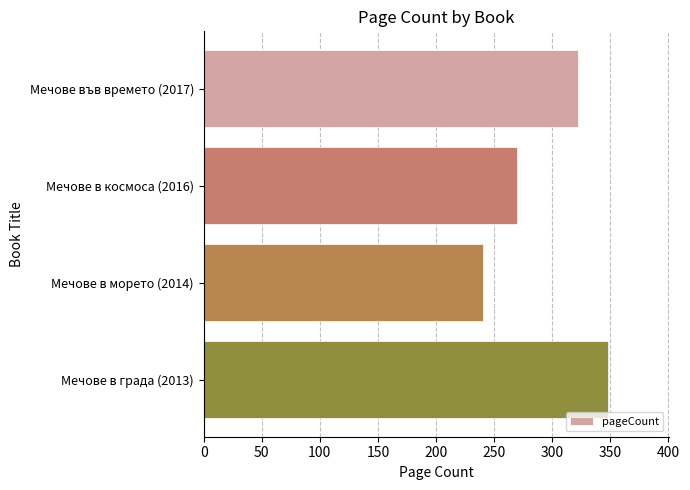

What is the difference between the maximum and second lowest values?

78